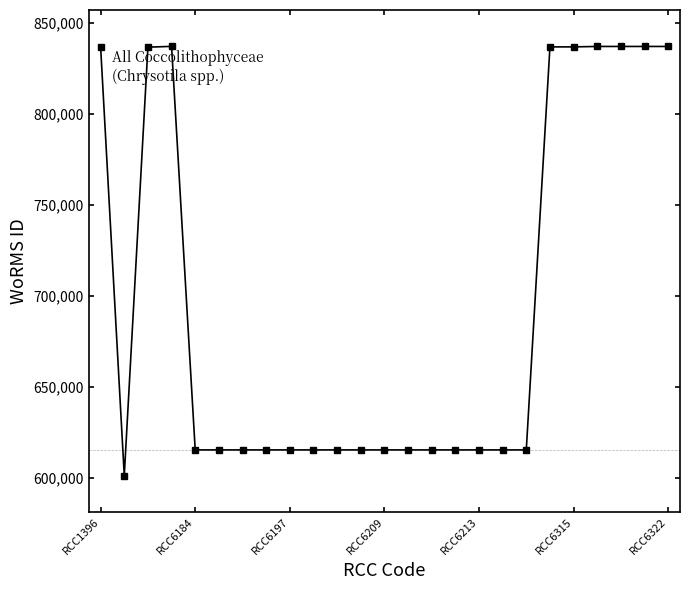

True or false: the data has more than 0 interior local peaks.

True